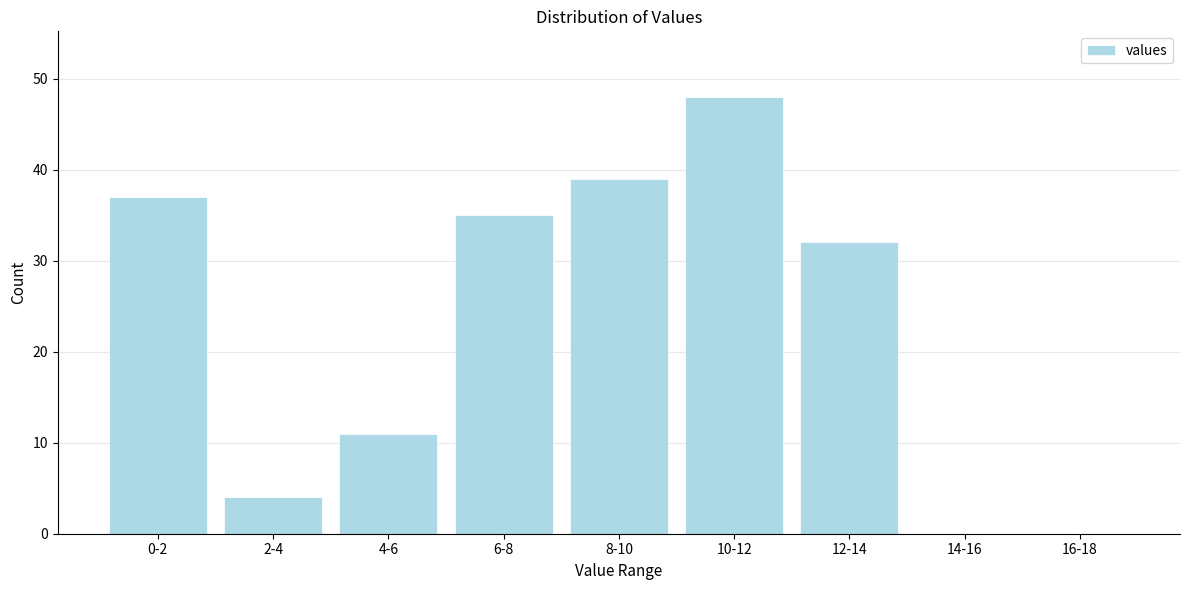

Reading left to right, list all the values displayed in this chart.

0-2=37	2-4=4	4-6=11	6-8=35	8-10=39	10-12=48	12-14=32	14-16=0	16-18=0